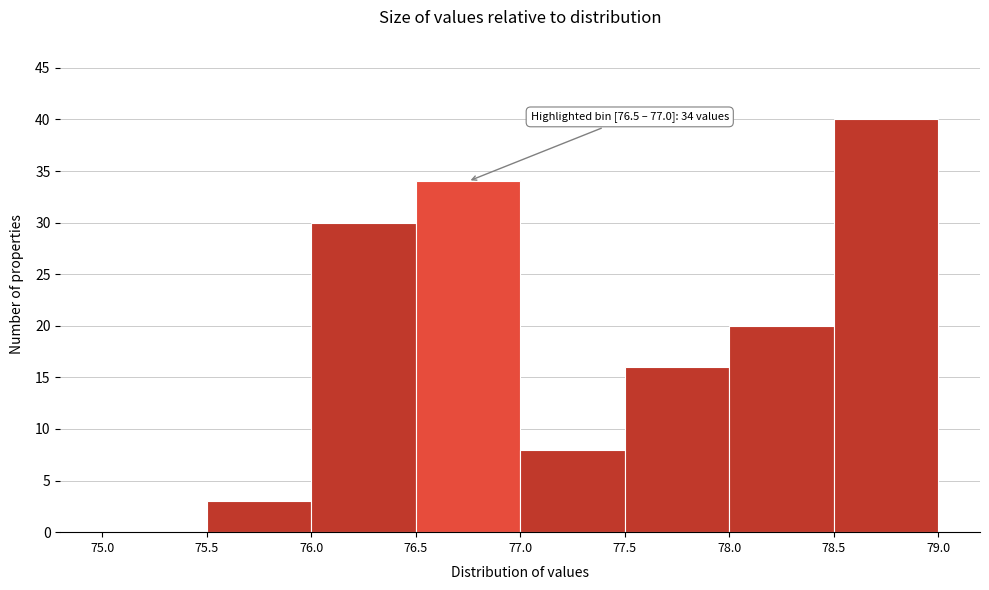

Over which range of the x-axis is the bar tallest?

78.5 to 79.0